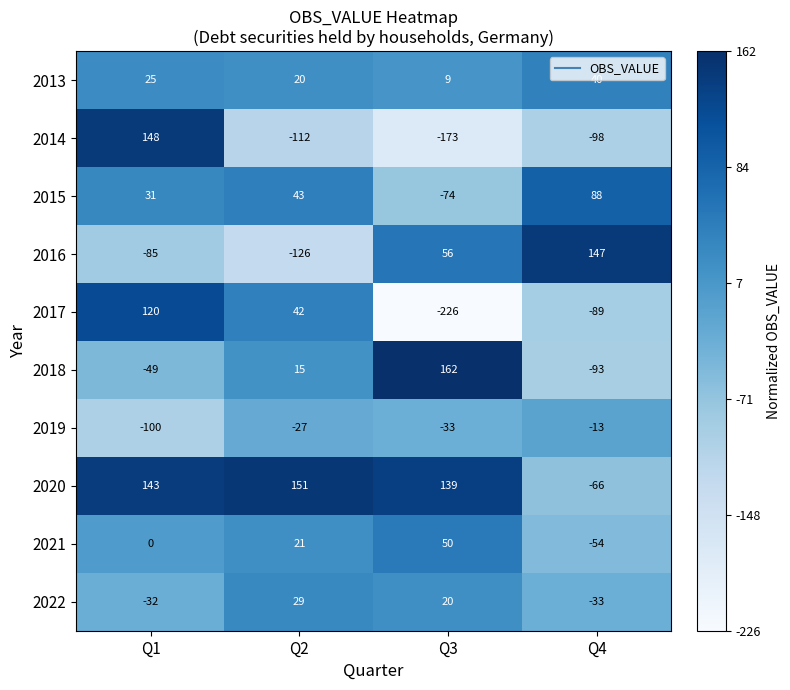

Which label corresponds to the smallest value in the chart?

Q3